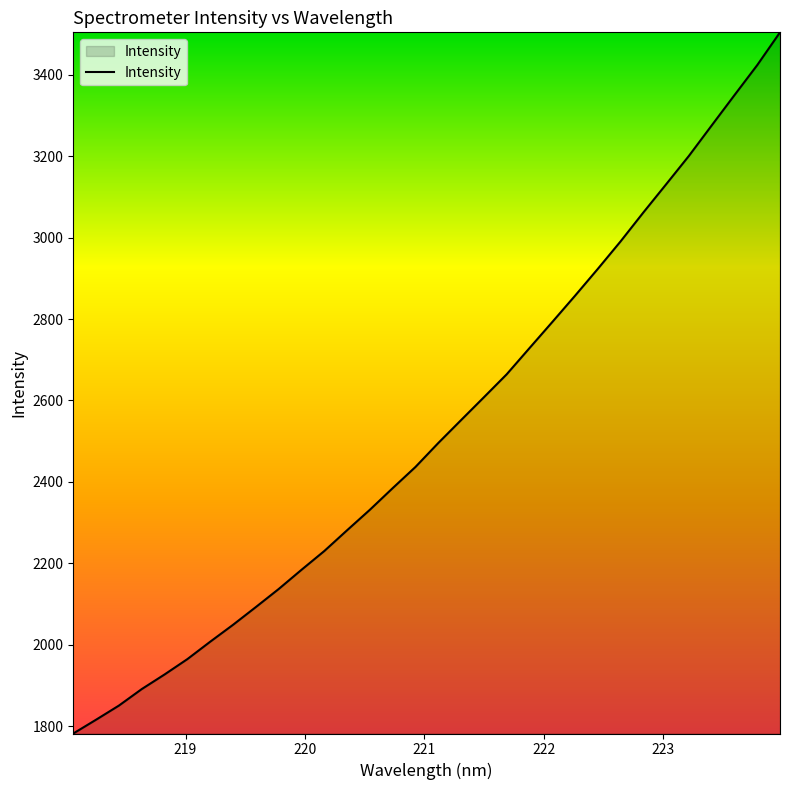

What is the smallest value displayed?

1781.8